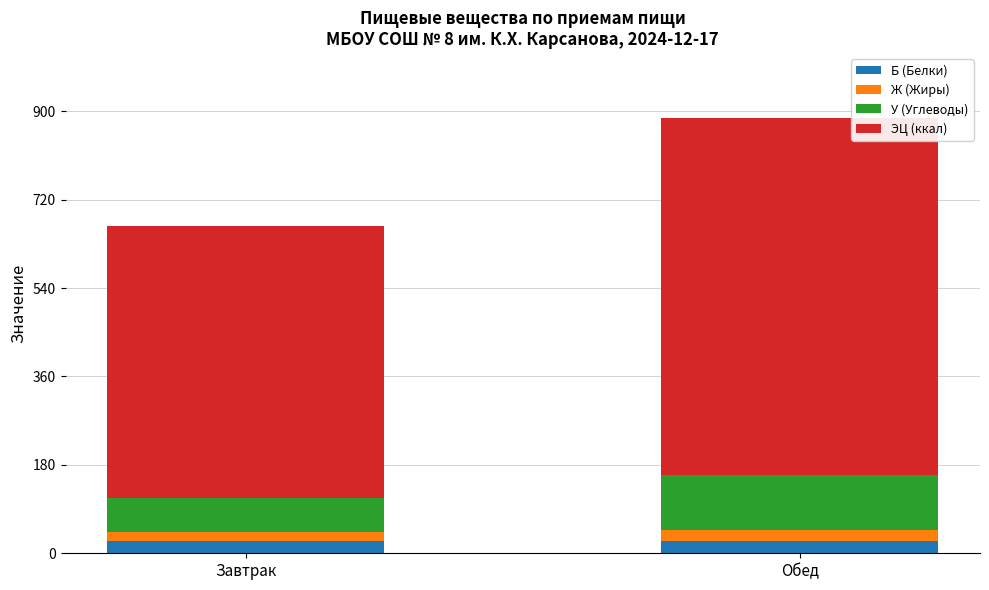

What is the highest value of the Б (Белки) series?

24.5